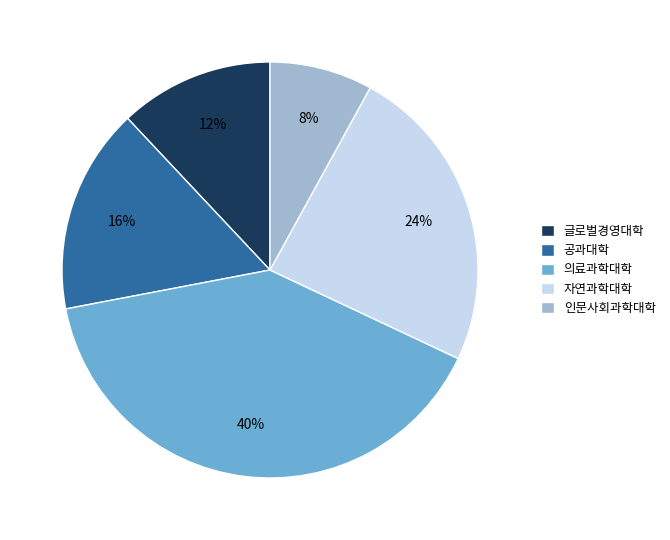

To the nearest percent, what is the combined percentage of 의료과학대학 and 인문사회과학대학?

48%